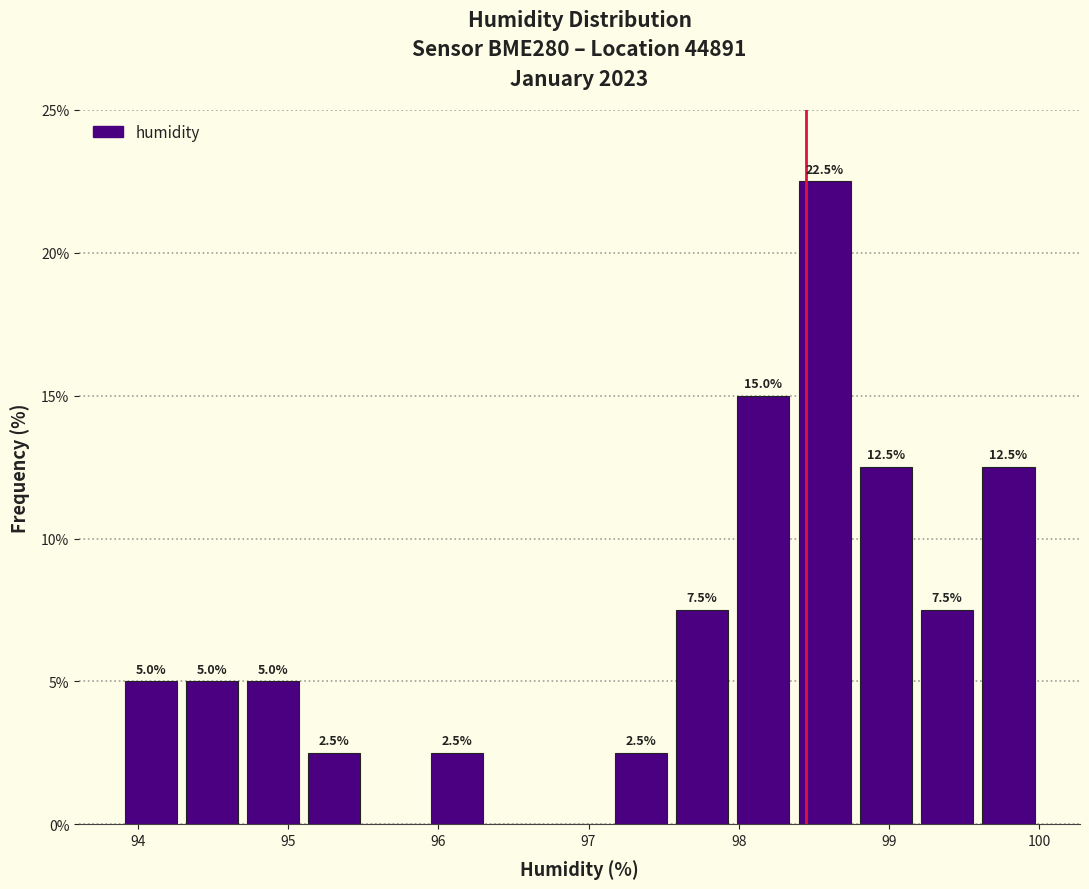

Which range on the x-axis has the tallest bar?

98.4 to 98.8